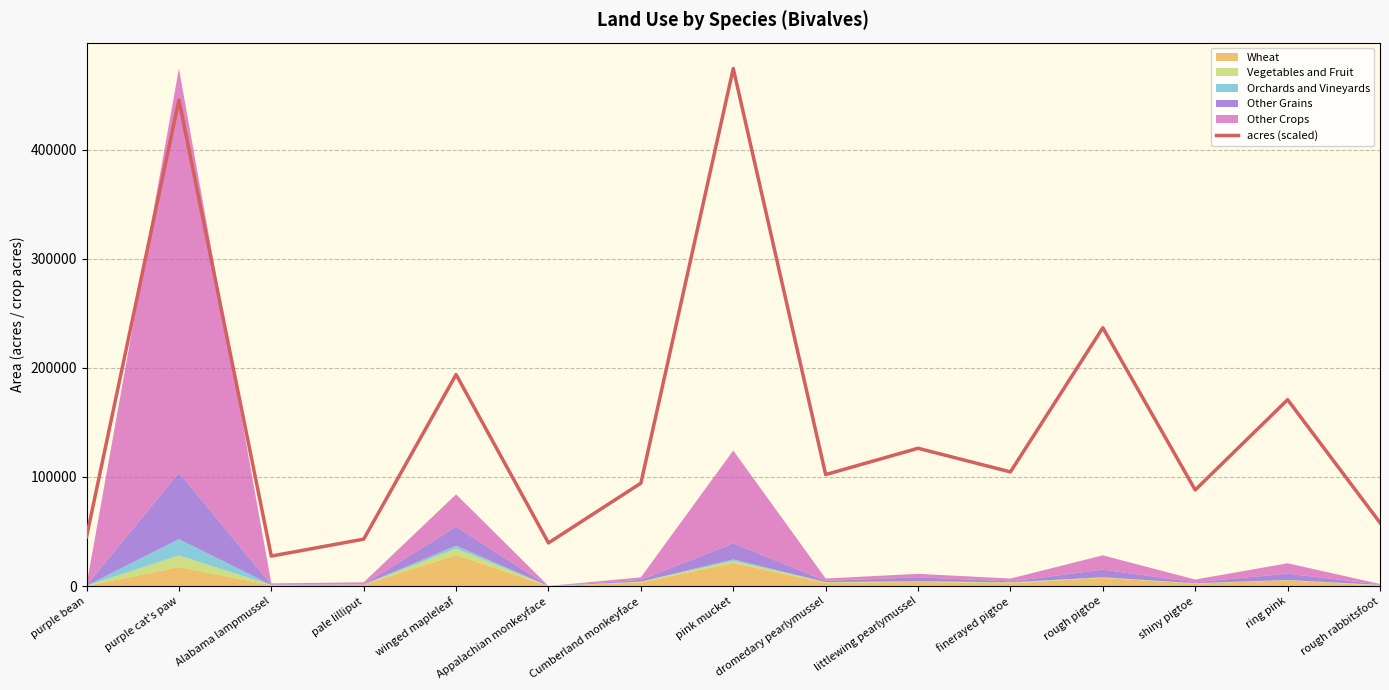

Between dromedary pearlymussel and ring pink, which is larger?

ring pink